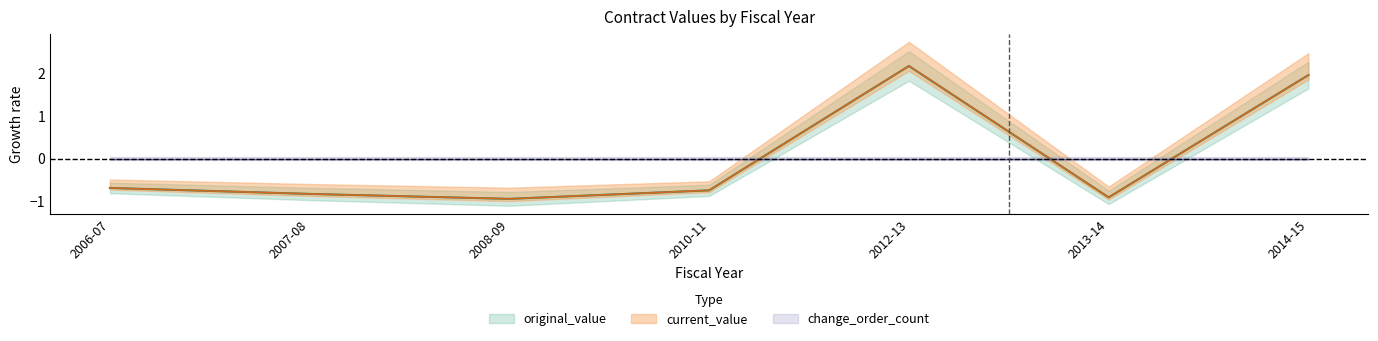

What is the difference between the original_value values at 2013-14 and 2014-15?

2.9